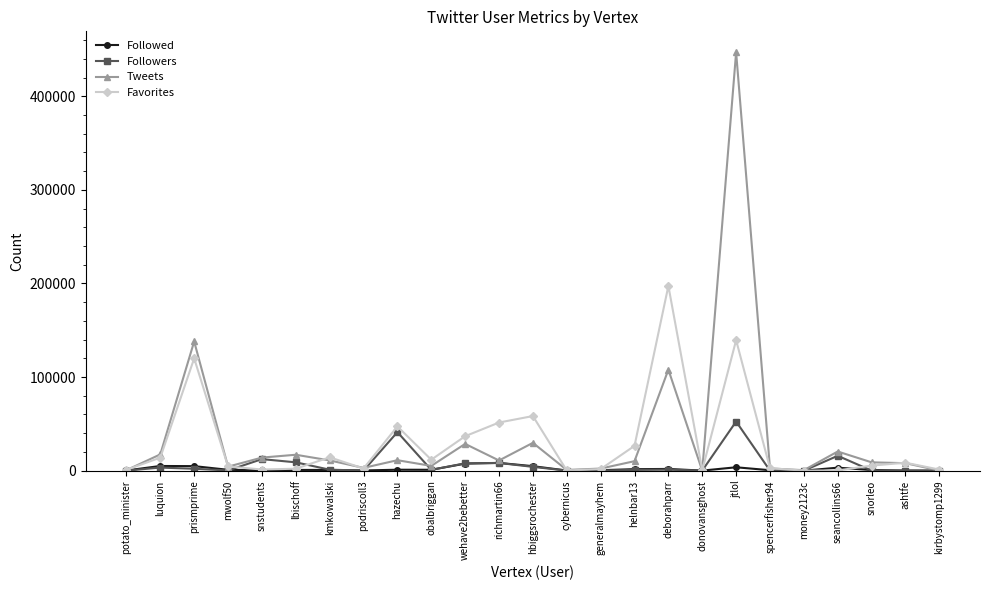

What is the value of the Followers point at the 21st from the left?

6